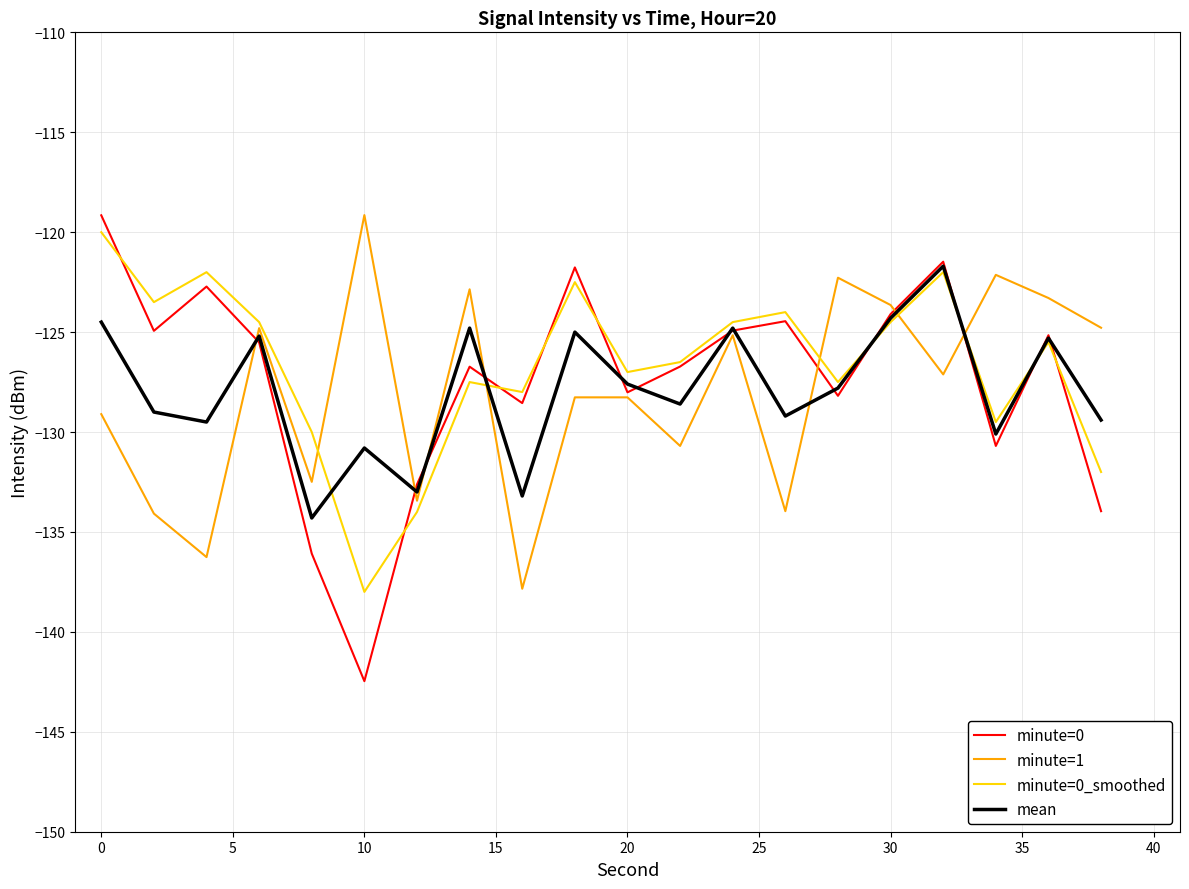

Which series has the largest range (max minus min)?

minute=0